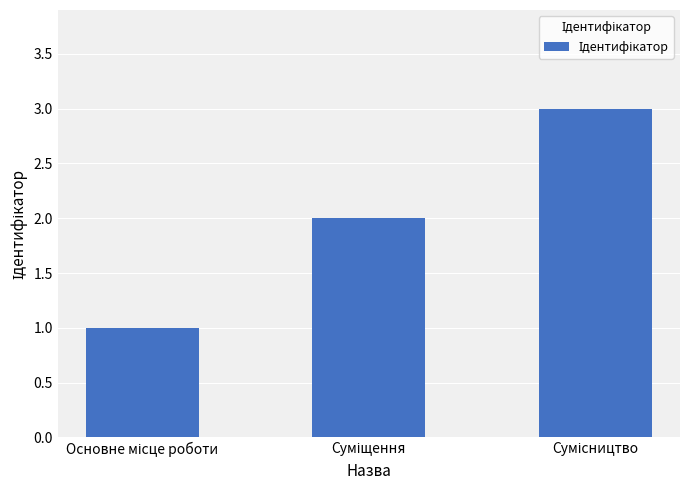

Does the chart contain stacked bars?

No